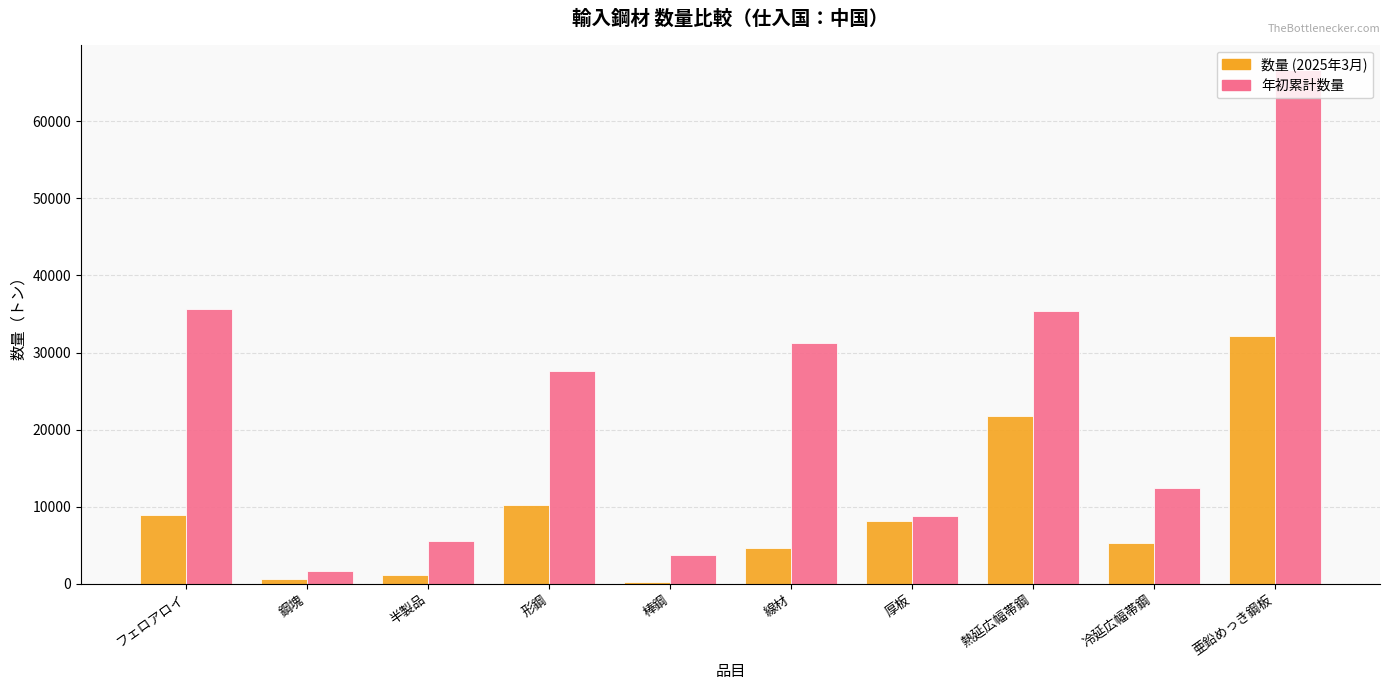

Reading right to left, list all the values displayed in this chart.

数量 (2025年3月): 32192.0	5247.5	21745.0	8159.0	4654.6	257.5	10188.9	1162.3	634.4	8888.9
年初累計数量: 66594.5	12391.5	35342.9	8797.8	31253.4	3804.8	27573.7	5584.9	1709.8	35651.5